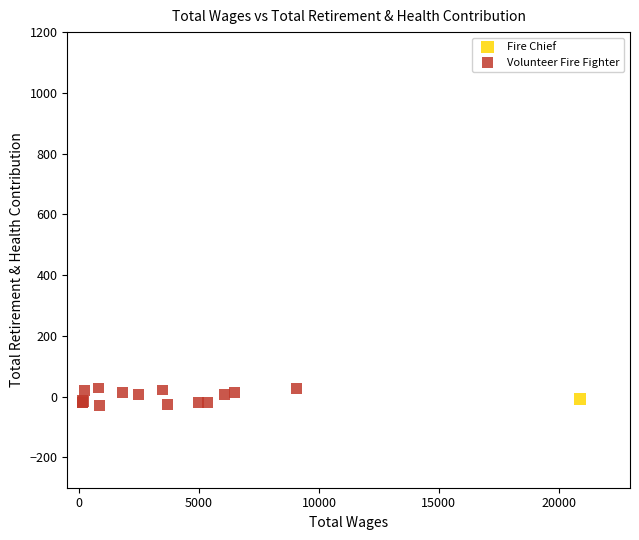

What are all the series names shown in the legend?

Fire Chief, Volunteer Fire Fighter